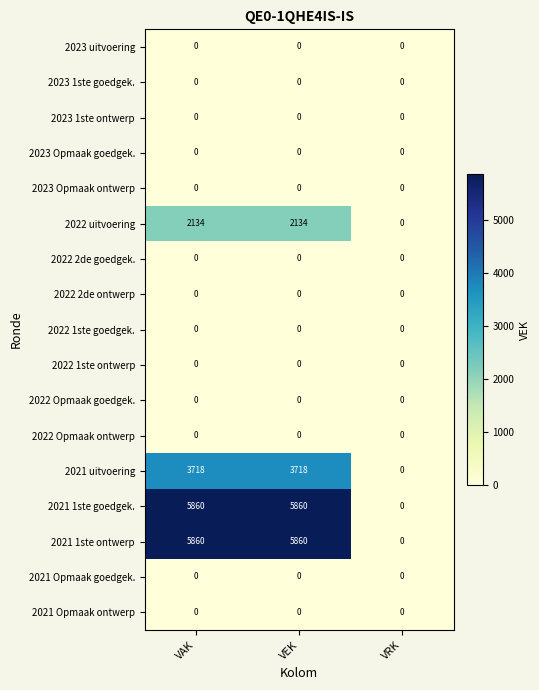

What is the greatest value displayed?

5860